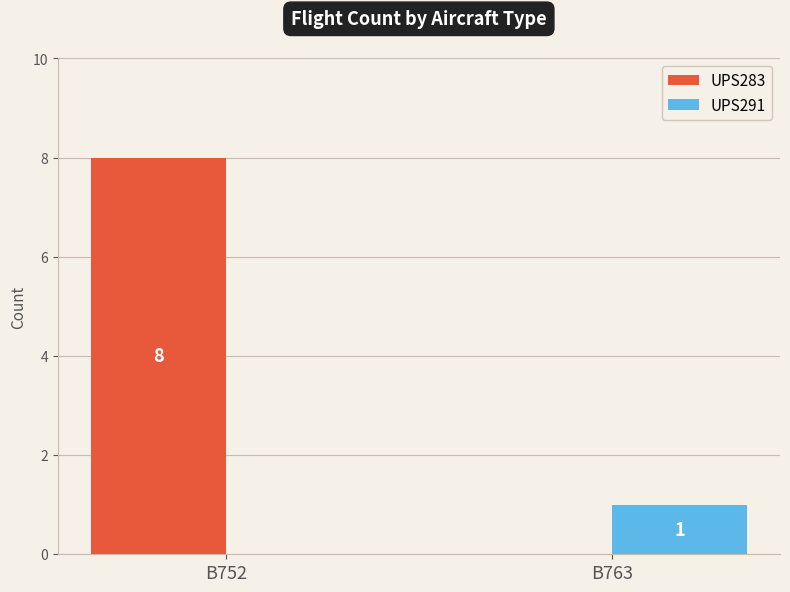

Where is UPS291 nearest to the value 0?

B752